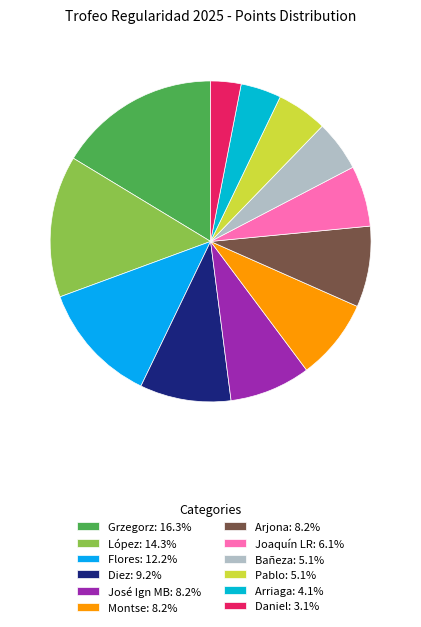

How many slices are in this pie chart?

12